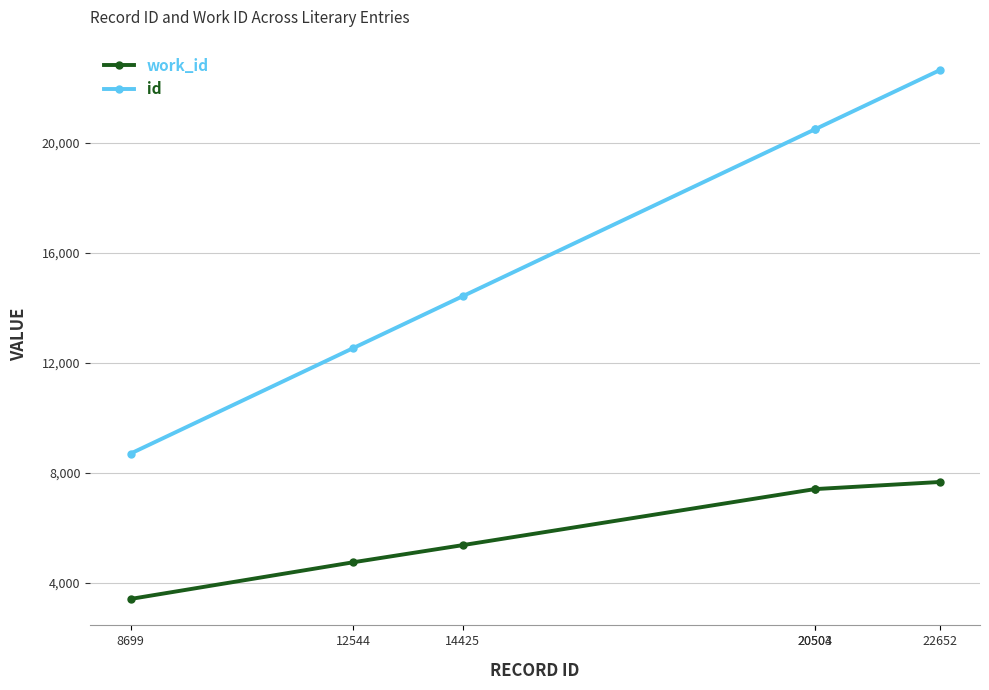

Where is work_id nearest to the value 5536?

14425